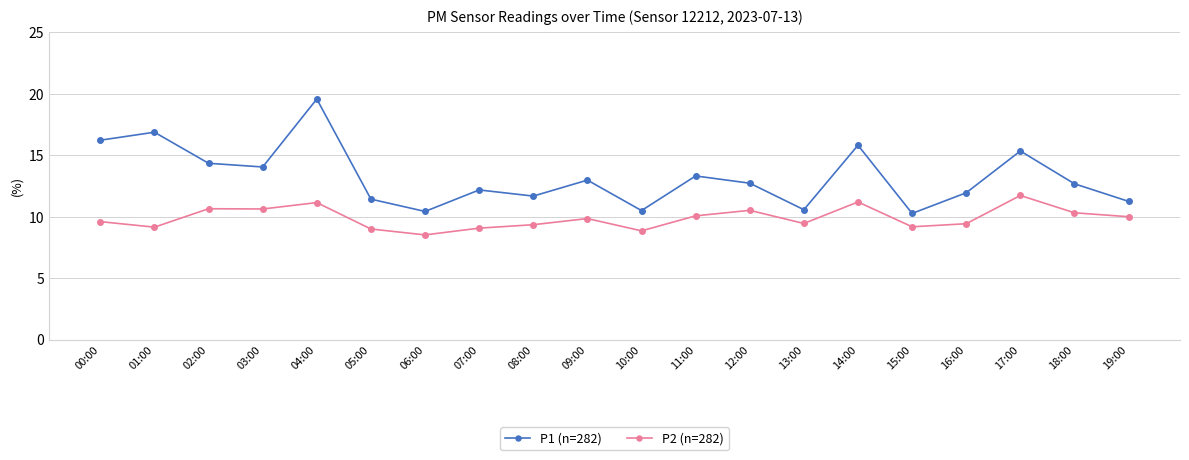

How many interior local valleys does the P1 (n=282) series have?

6